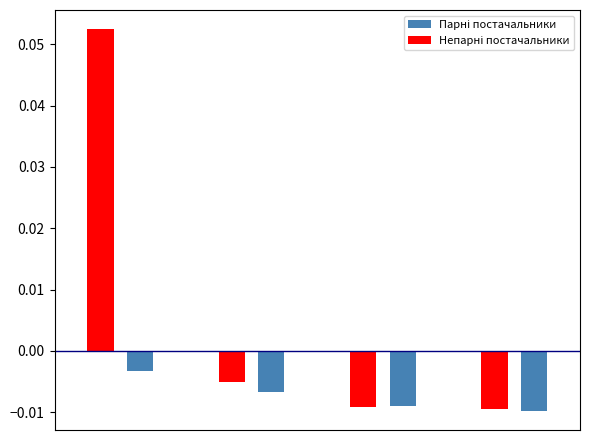

Reading left to right, extract all data points from this chart.

Парні постачальники: 0.0	-0.0	0.0	-0.0	0.0	-0.0	0.0	-0.0
Непарні постачальники: 0.1	0.0	-0.0	0.0	-0.0	0.0	-0.0	0.0